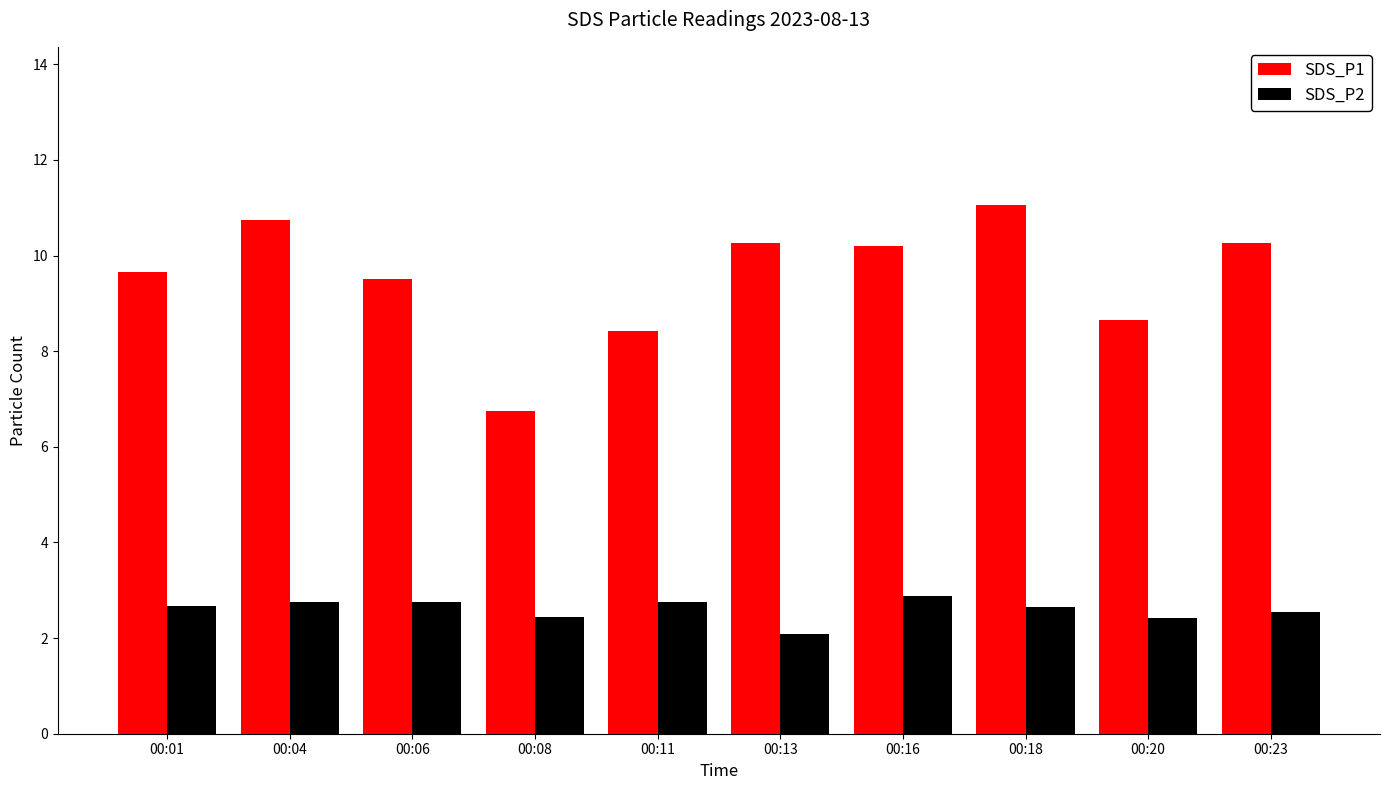

Which category has the highest value across all series?

00:18